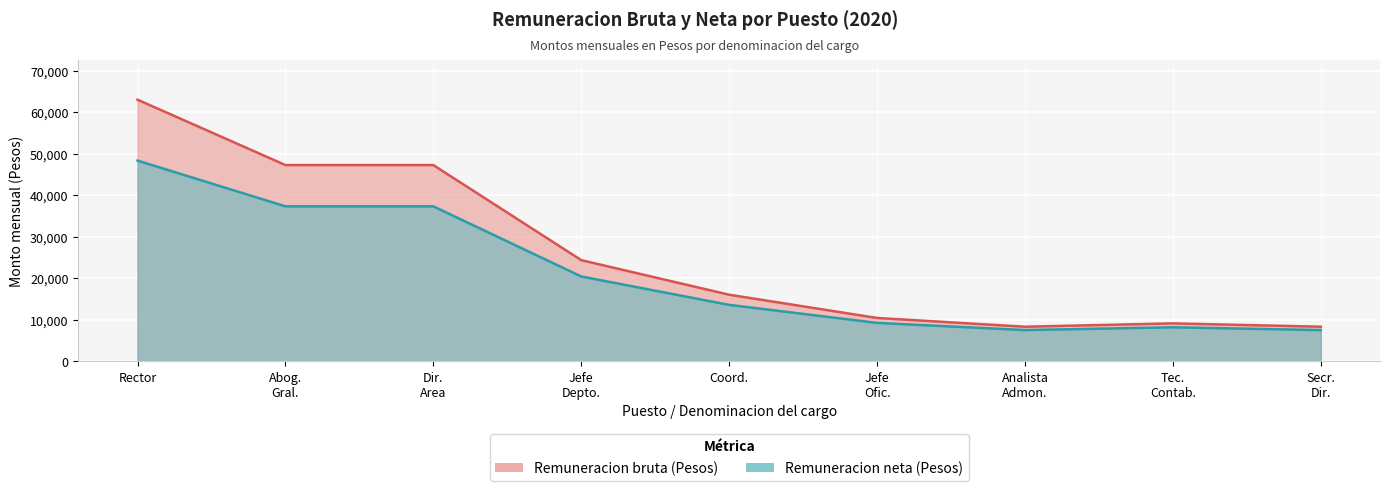

What is the sum of all neto values?

189455.3